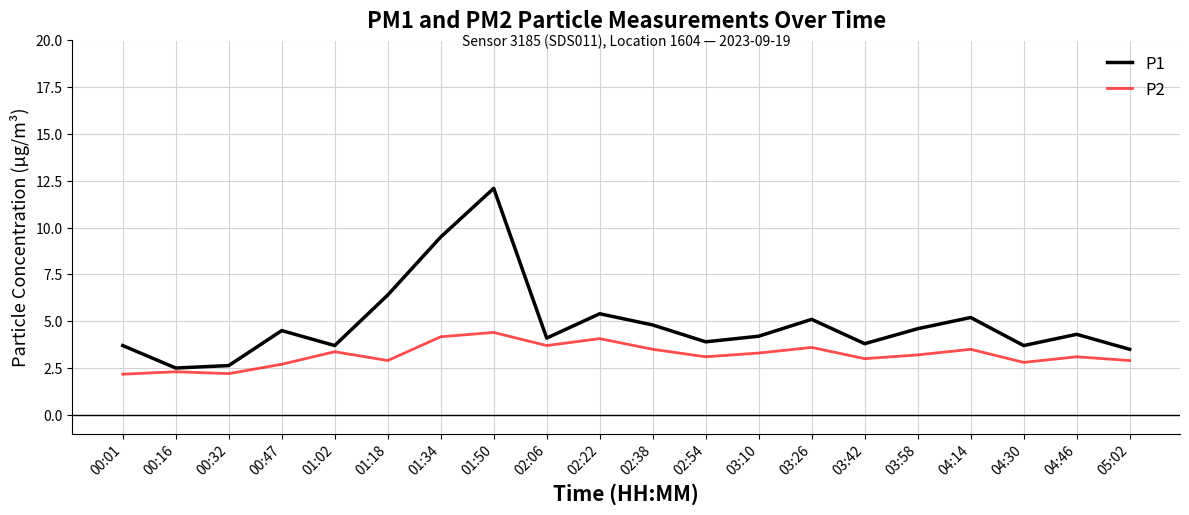

What position from the left is 02:22?

10